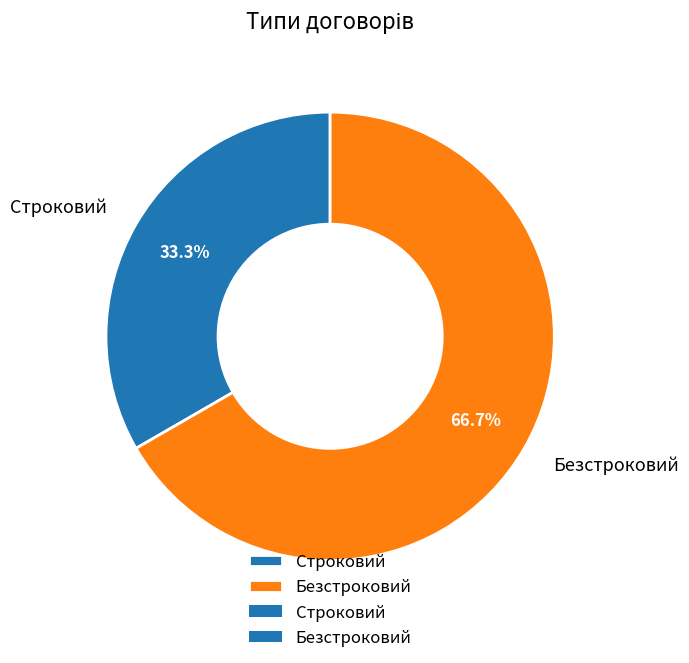

How many segments does this pie chart have?

2